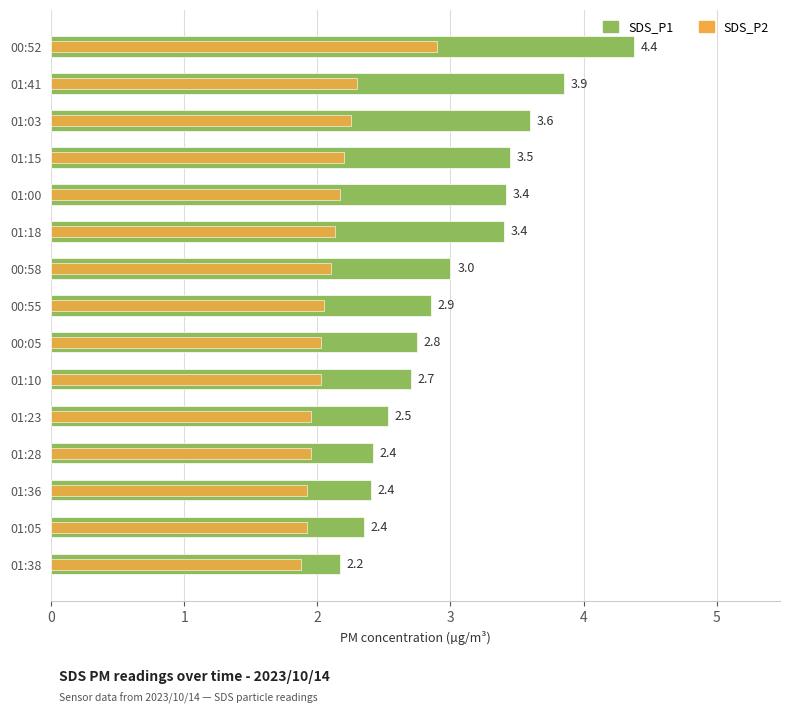

What is the average value of the SDS_P2 series?

2.1